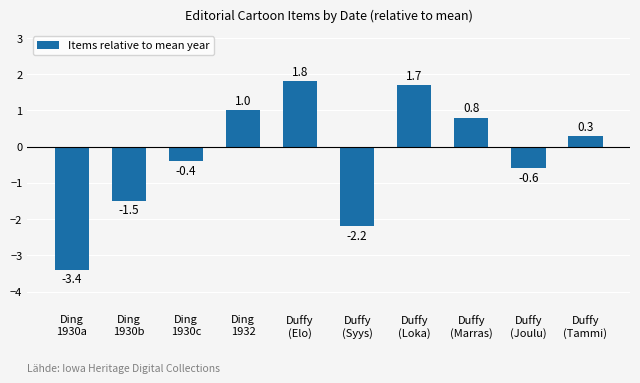

What is the change in value from Duffy
(Elo) to Duffy
(Marras)?

-1.0